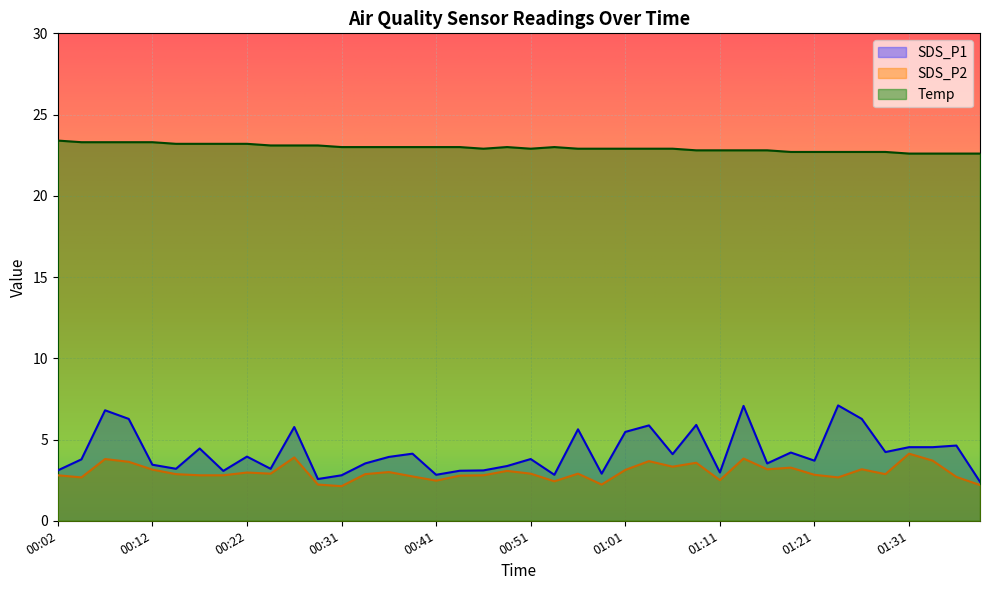

At which label does SDS_P1 reach its minimum?

01:38